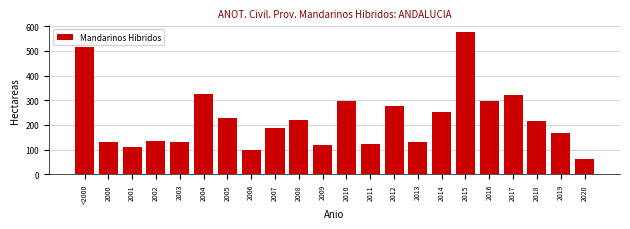

What is the value of the 19th bar from the left?

320.9